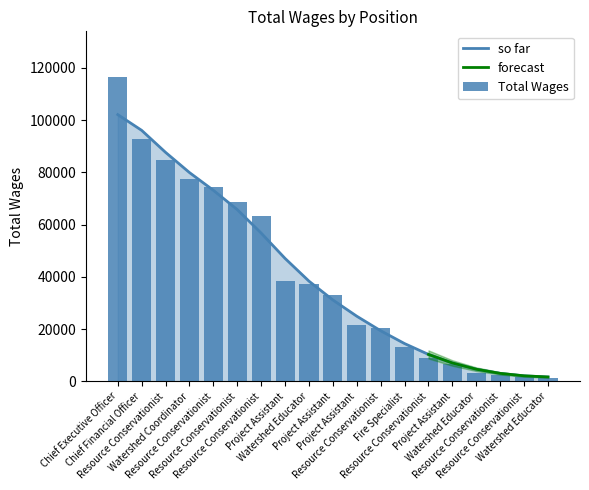

The chart shows a value of 3042 at Resource Conservationist. True or false?

False